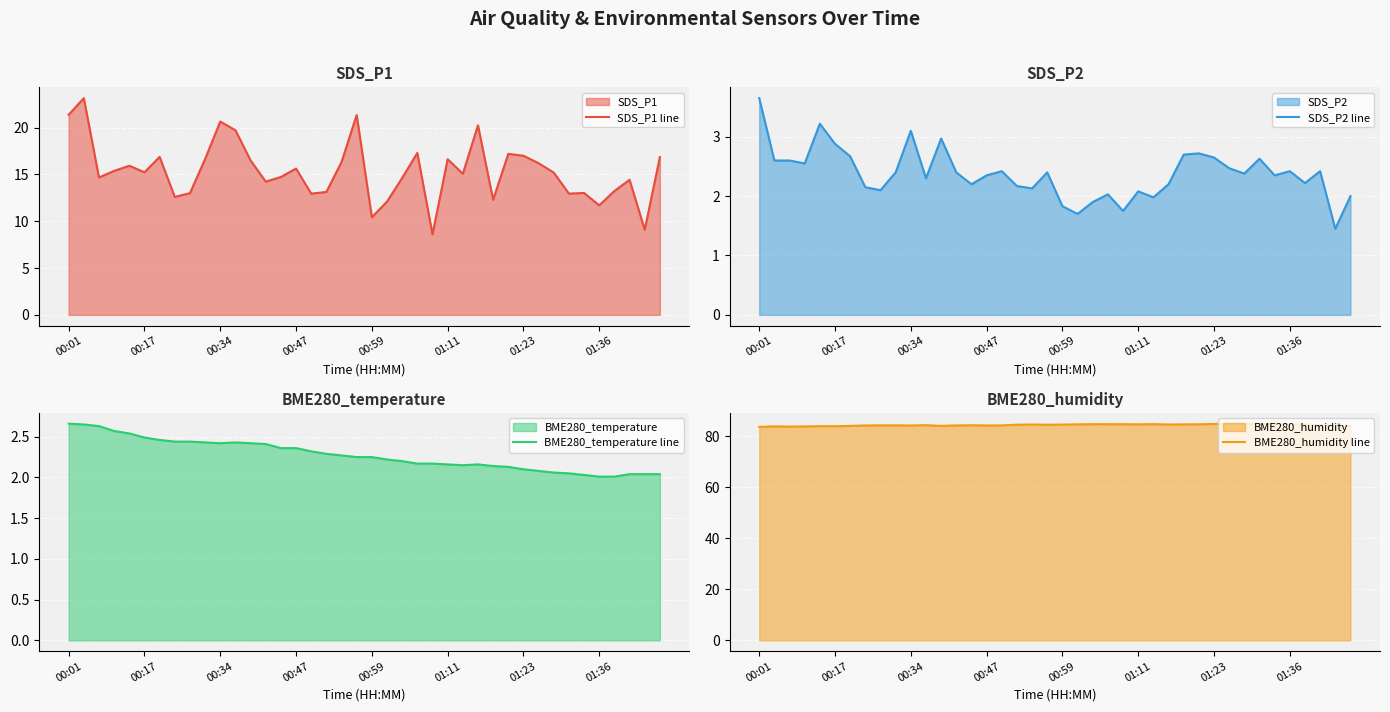

Which series has the largest total across all categories?

BME280_humidity line